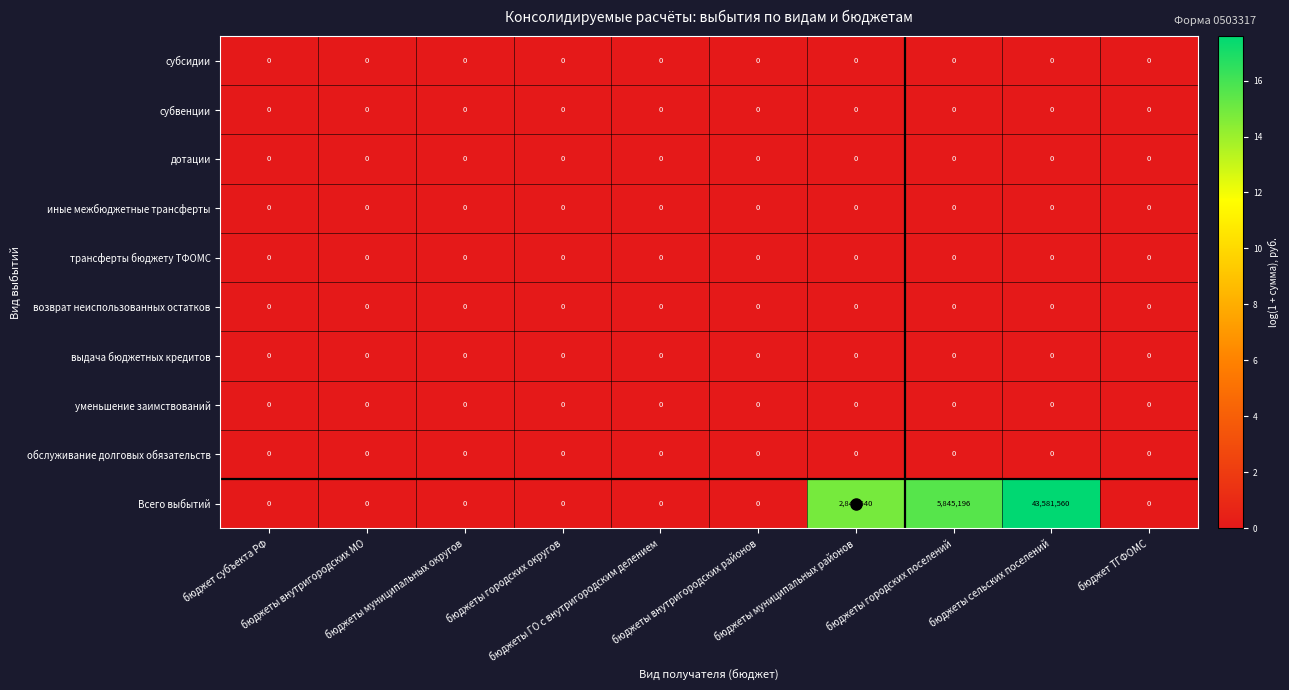

Which series has the widest spread of values?

Всего выбытий